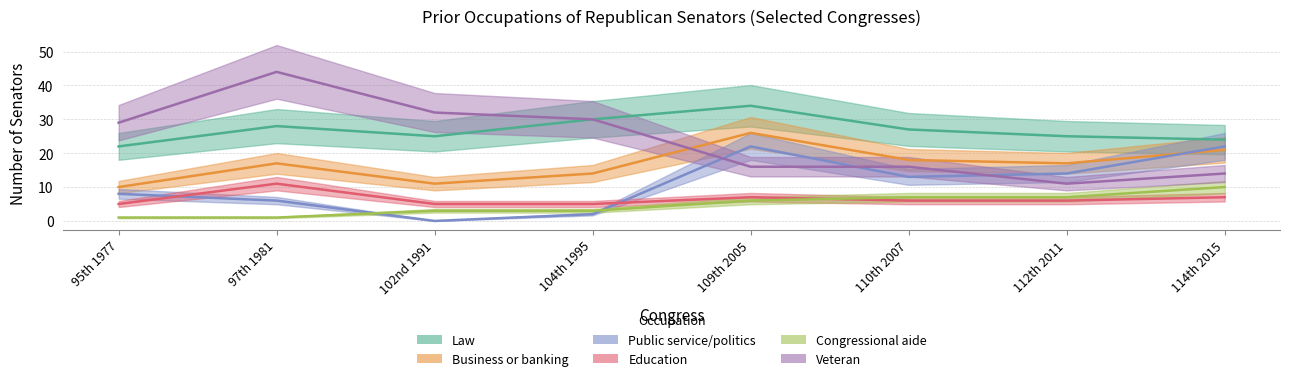

At how many categories does at least one series exceed 23?

8